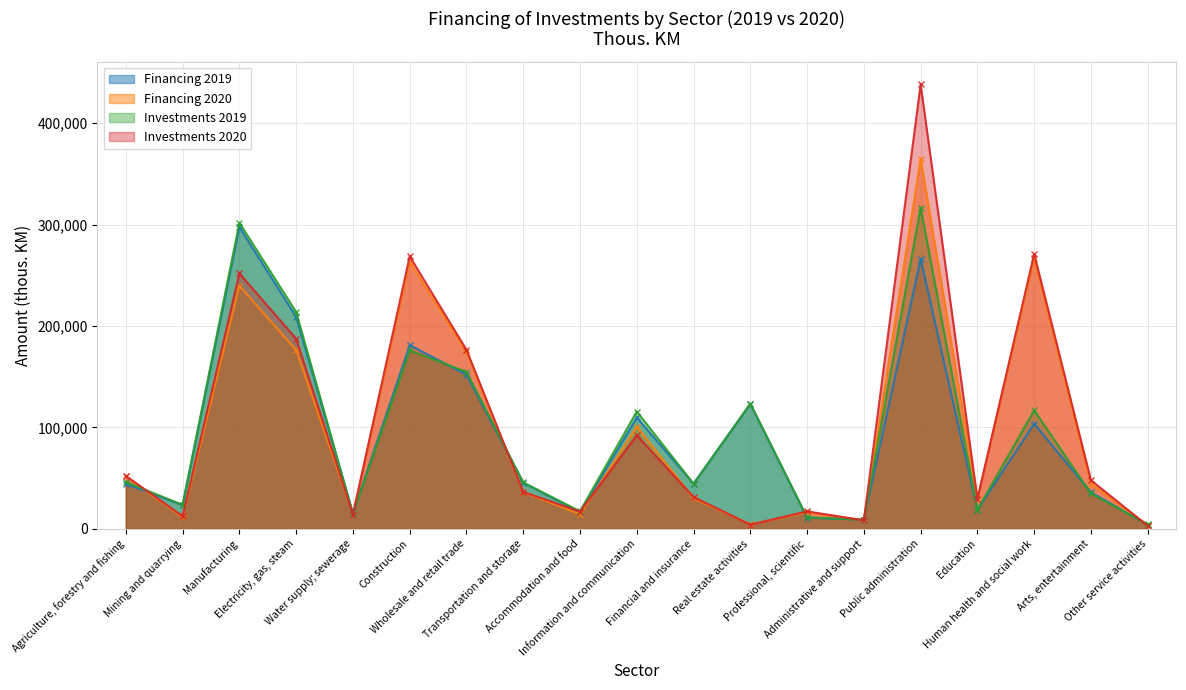

How many lines are shown in the chart?

4